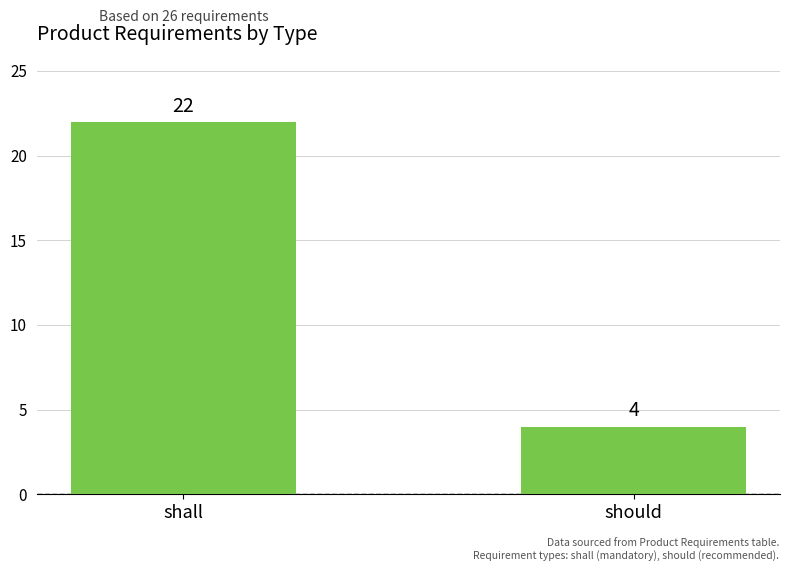

The chart shows a value of 4 at should. True or false?

True